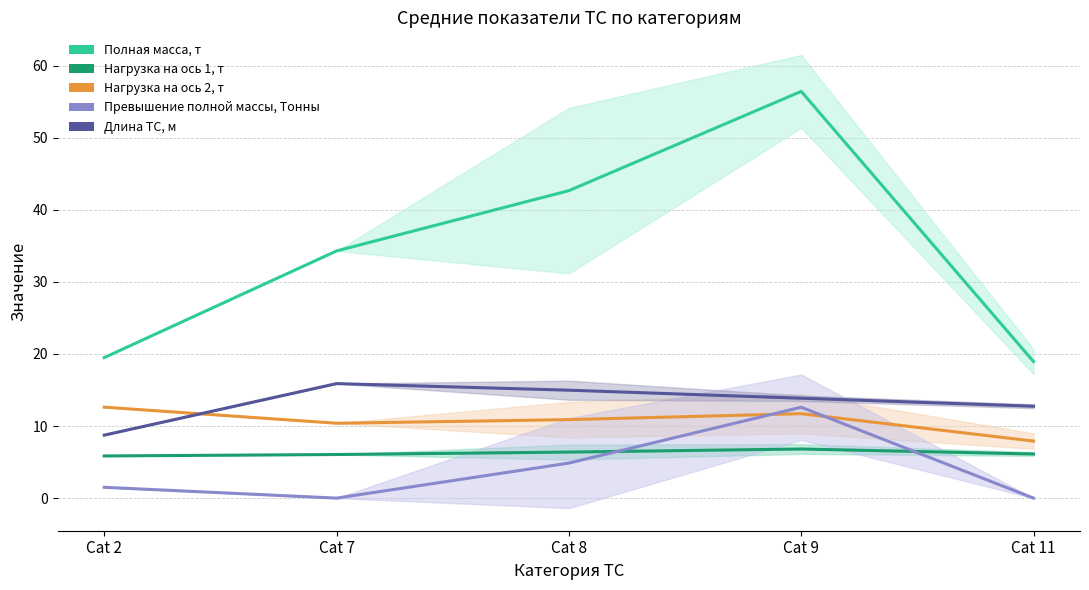

Reading left to right, what are all the values shown in this chart?

Полная масса, т: 19.5	34.3	42.7	56.4	18.9
Нагрузка на ось 1, т: 5.8	6.0	6.4	6.8	6.1
Нагрузка на ось 2, т: 12.6	10.4	10.9	11.7	7.9
Превышение полной массы, Тонны: 1.5	0.0	4.9	12.6	0.0
Длина ТС, м: 8.7	15.9	15.0	13.9	12.8